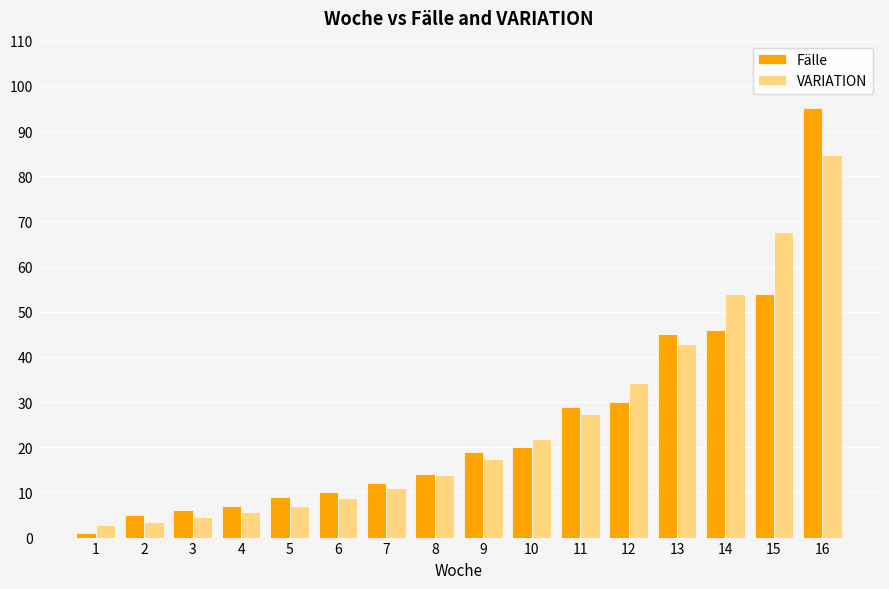

What is the spread (max minus min) of values at 3?

1.5